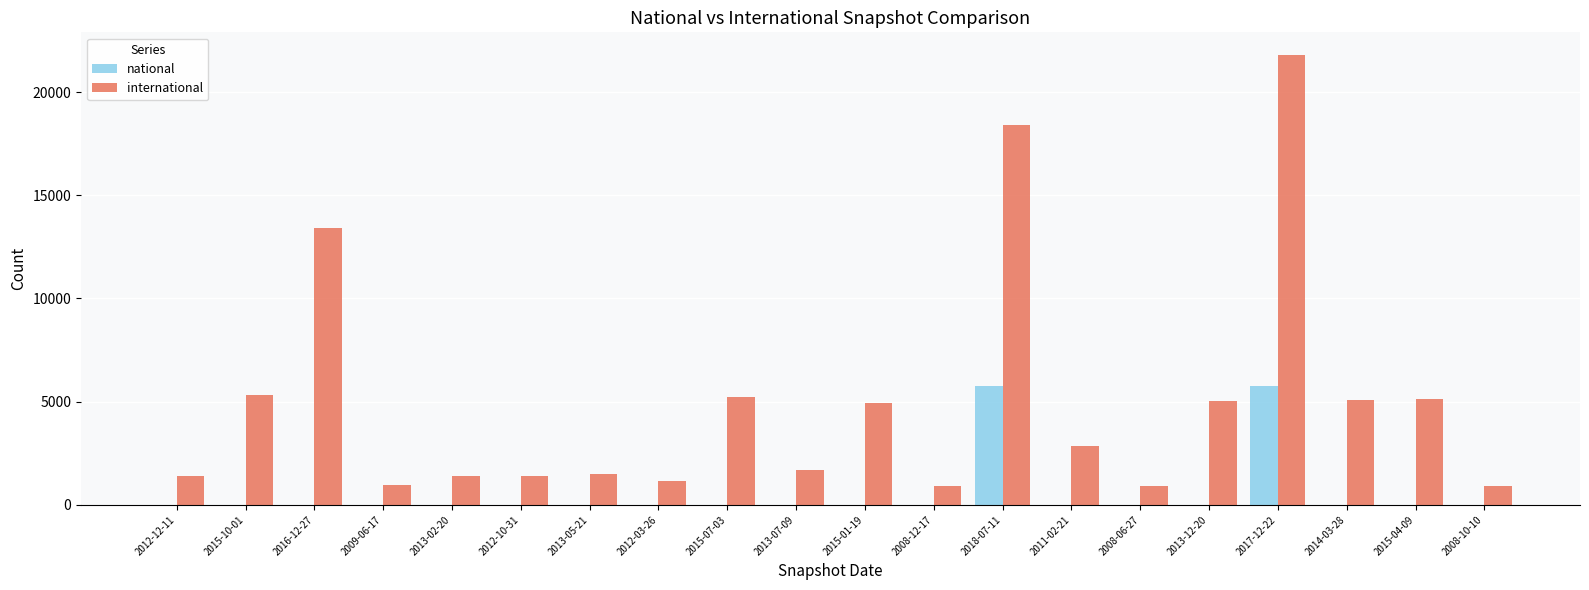

What is the average value of the national series?

575